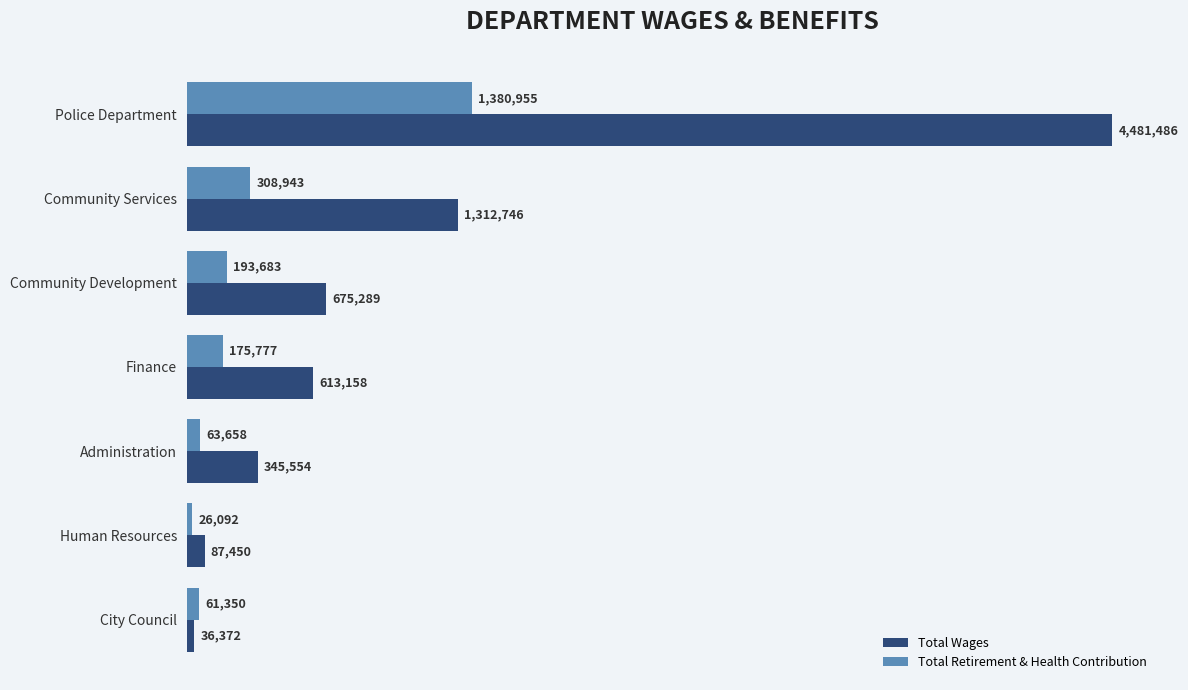

What are all the series names shown in the legend?

Total Wages, Total Retirement & Health Contribution